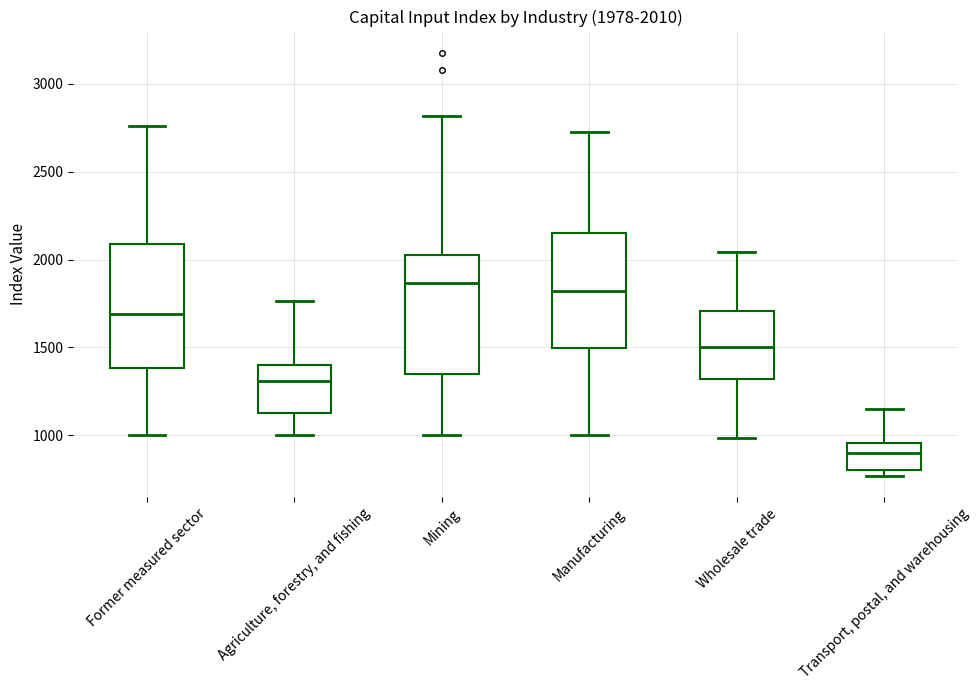

Which box's median line is the lowest?

Transport, postal, and warehousing